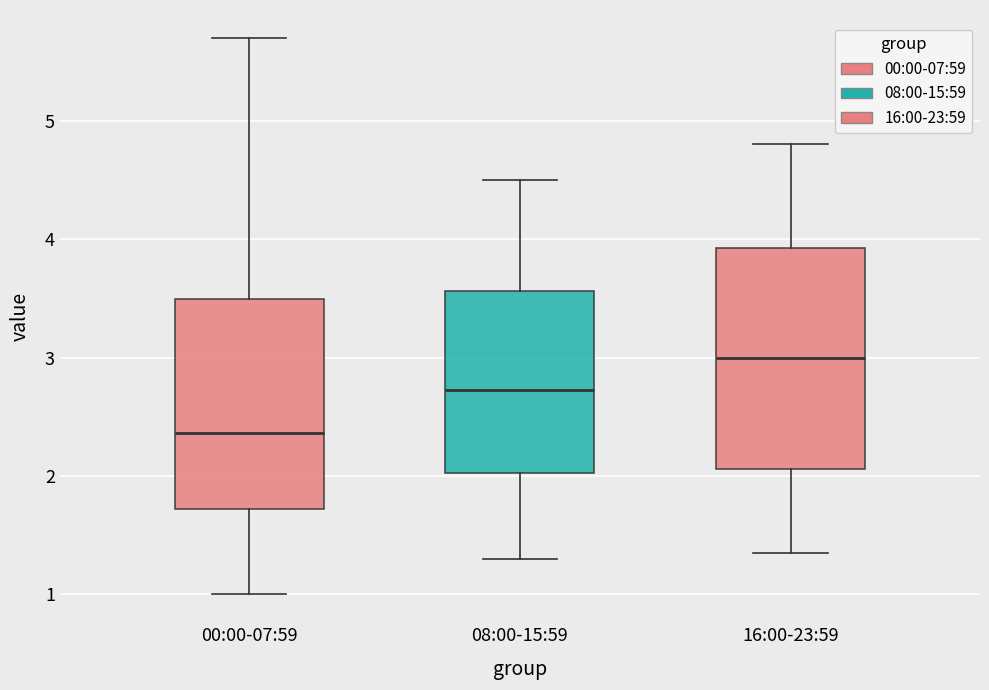

Reading left to right, read every box against the y-axis: the position of its median line, the range the box covers, and the ends of its whiskers. The values are not printed on the chart, so give them approximately, as read against the axis.

00:00-07:59: median 2.4, box 1.7 to 3.5, whiskers 1.0 to 5.7
08:00-15:59: median 2.7, box 2.0 to 3.6, whiskers 1.3 to 4.5
16:00-23:59: median 3.0, box 2.1 to 3.9, whiskers 1.4 to 4.8